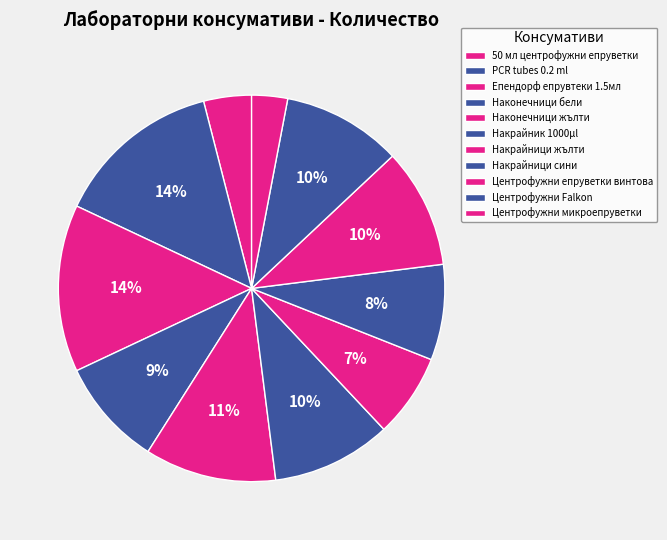

The Епендорф епрувтеки 1.5мл slice represents 14% of the pie. True or false?

True